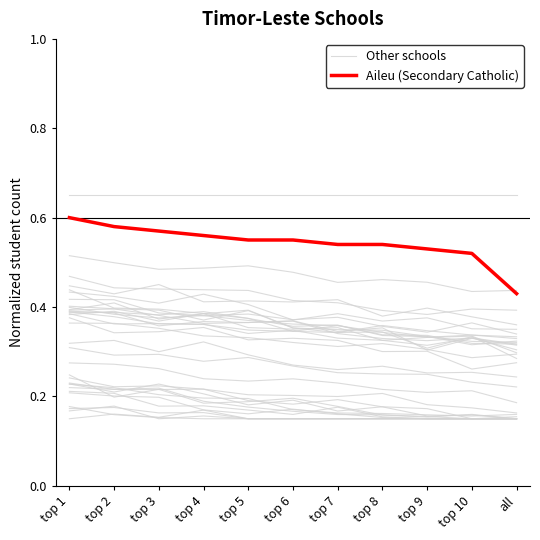

What is the difference between the second highest and second lowest values in the Other schools series?

0.1